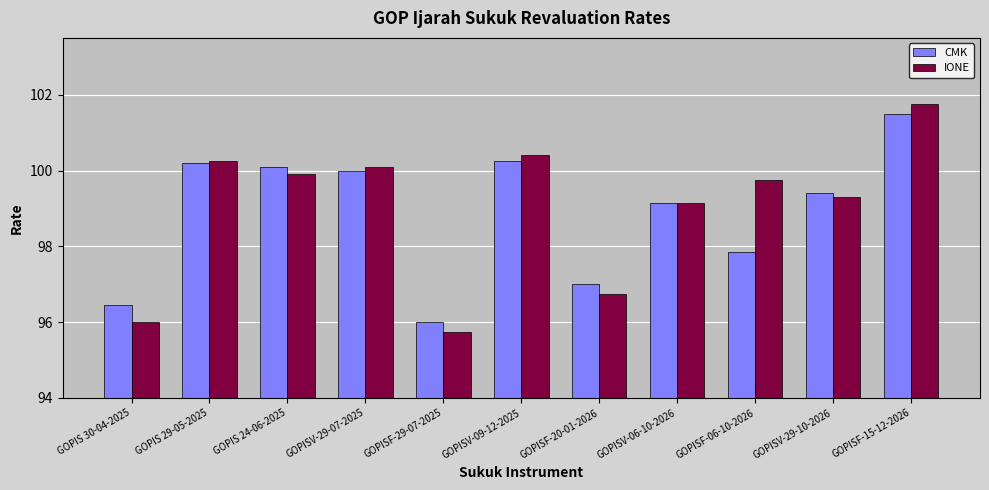

What is the average value of the IONE series?

99.0